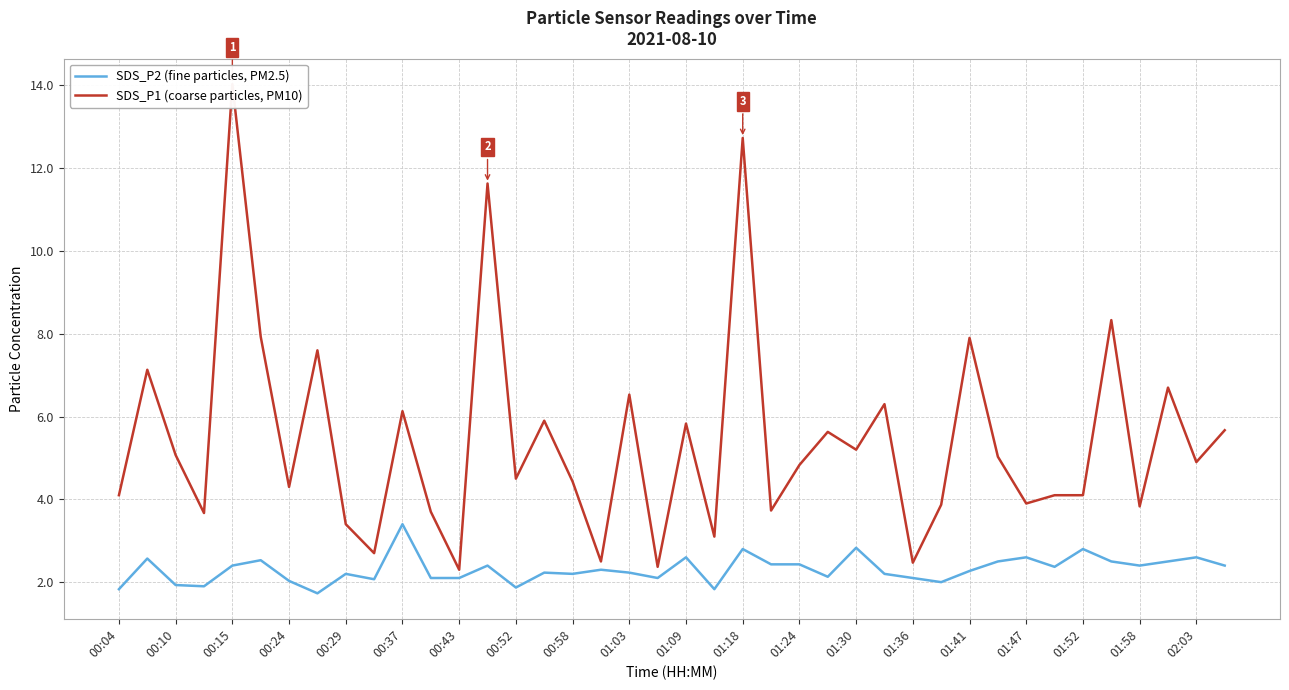

The SDS_P2 (fine particles, PM2.5) series shows 2.6 at 01:47. True or false?

True